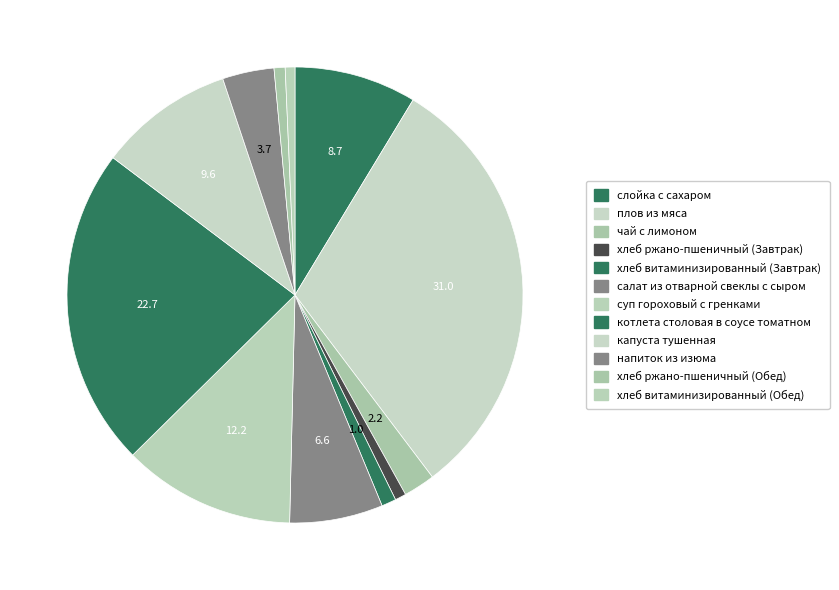

To the nearest percent, what portion does салат из отварной свеклы с сыром represent?

7%